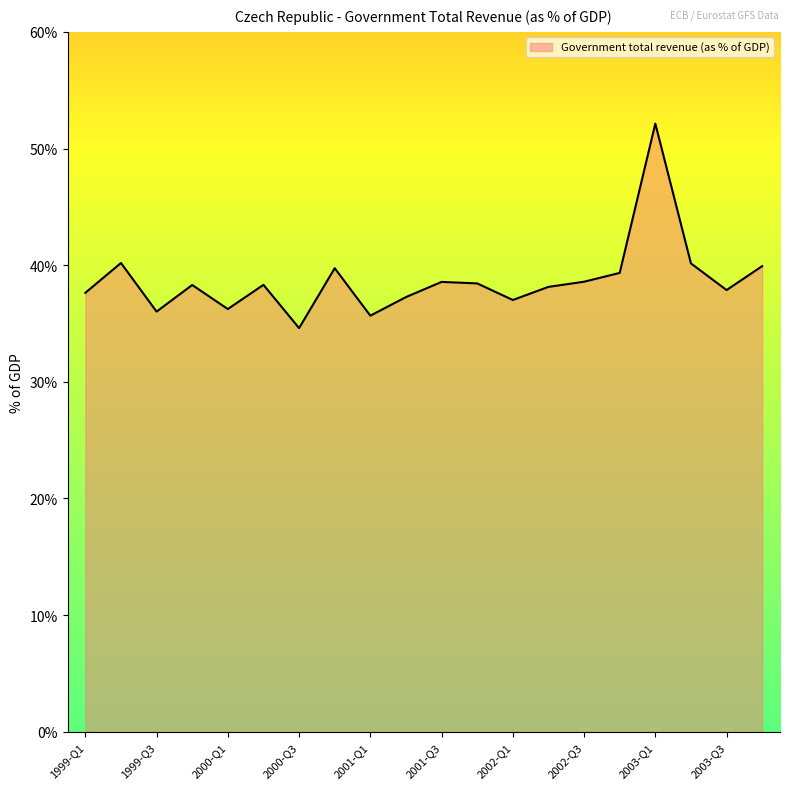

What is the greatest value displayed?

52.1